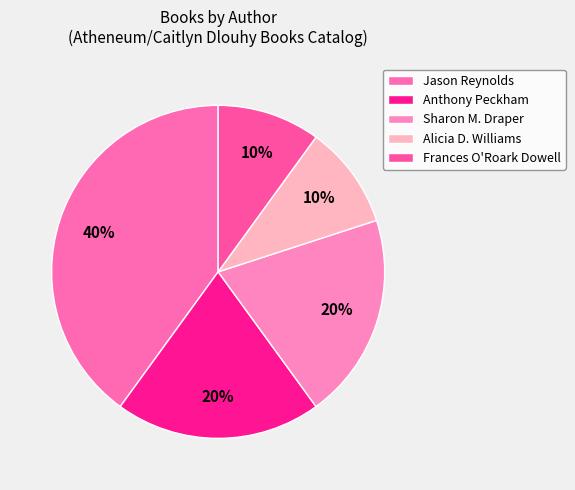

How many slices are in this pie chart?

5